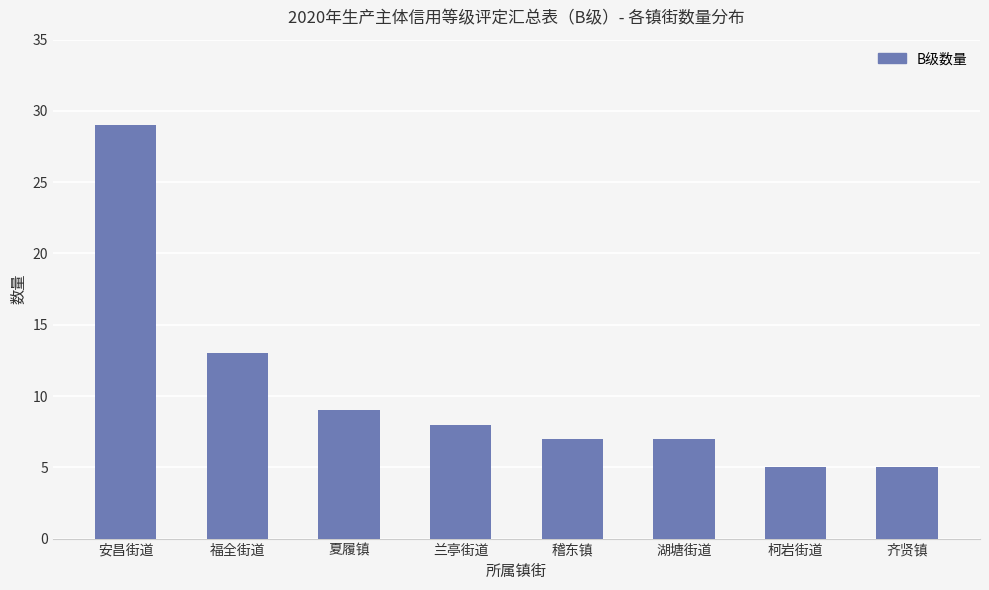

How many distinct data groups are displayed?

1